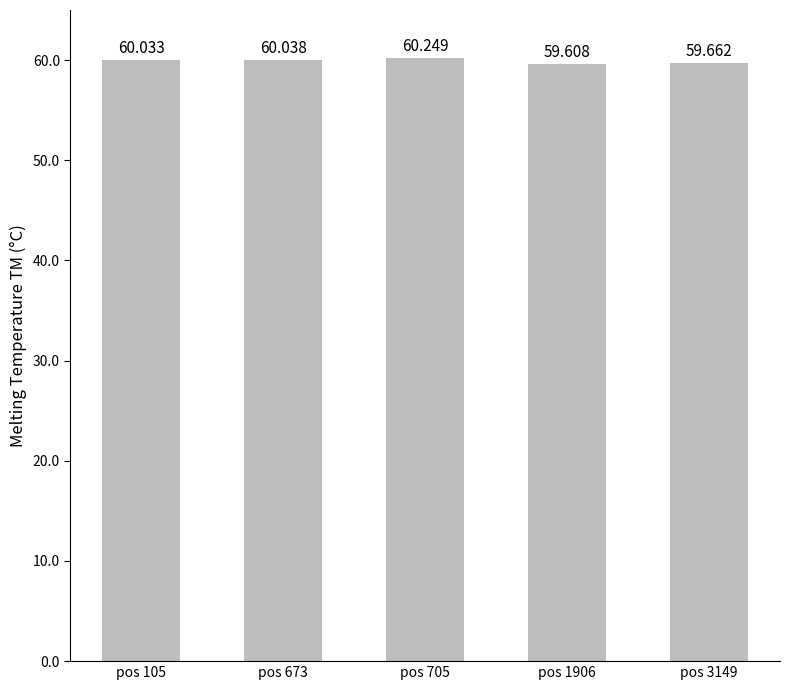

Rank the categories by value from highest to lowest.

pos 705, pos 673, pos 105, pos 3149, pos 1906